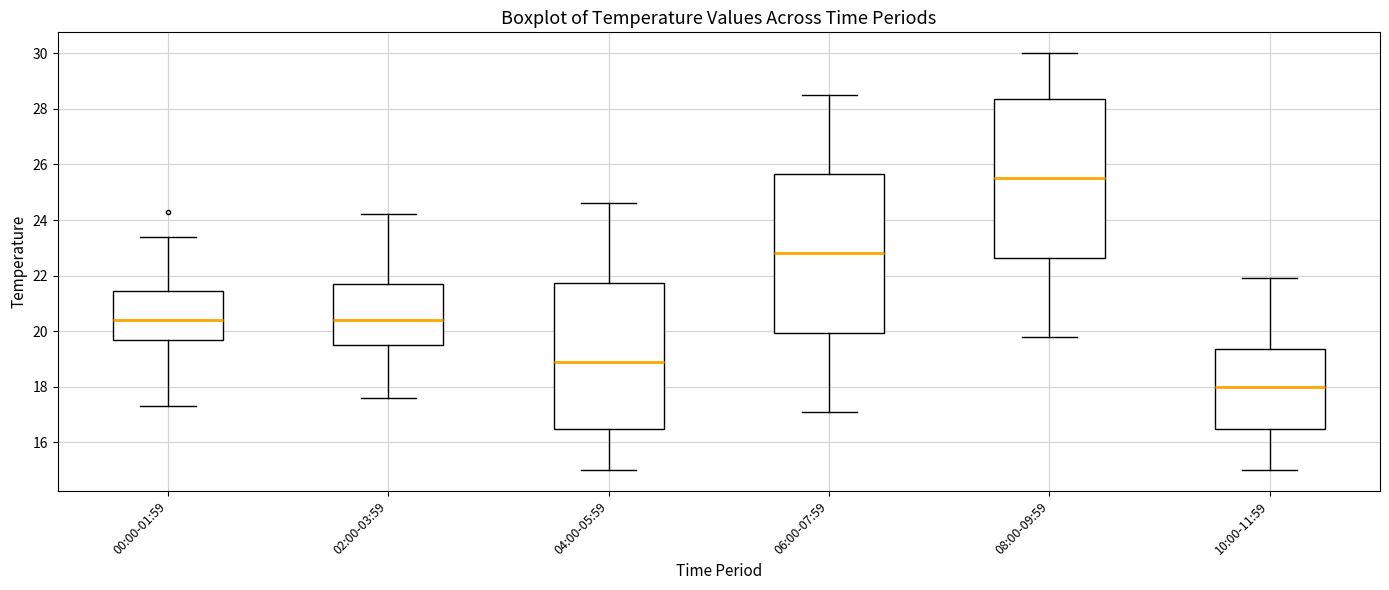

Reading left to right, transcribe this box plot: for each box, give where its median line is, the range the box spans, and where its two whiskers end, as read against the y-axis. The values are not printed on the chart, so give them approximately, as read against the axis.

00:00-01:59: median 20.4, box 19.8 to 21.4, whiskers 17.4 to 23.4
02:00-03:59: median 20.4, box 19.6 to 21.8, whiskers 17.6 to 24.2
04:00-05:59: median 19.0, box 16.6 to 21.8, whiskers 15.0 to 24.6
06:00-07:59: median 22.8, box 20.0 to 25.6, whiskers 17.2 to 28.6
08:00-09:59: median 25.6, box 22.6 to 28.4, whiskers 19.8 to 30.0
10:00-11:59: median 18.0, box 16.6 to 19.4, whiskers 15.0 to 22.0